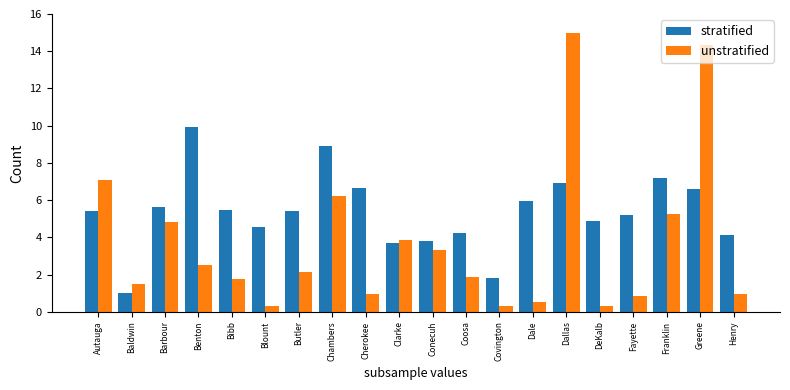

Does the chart contain stacked bars?

No